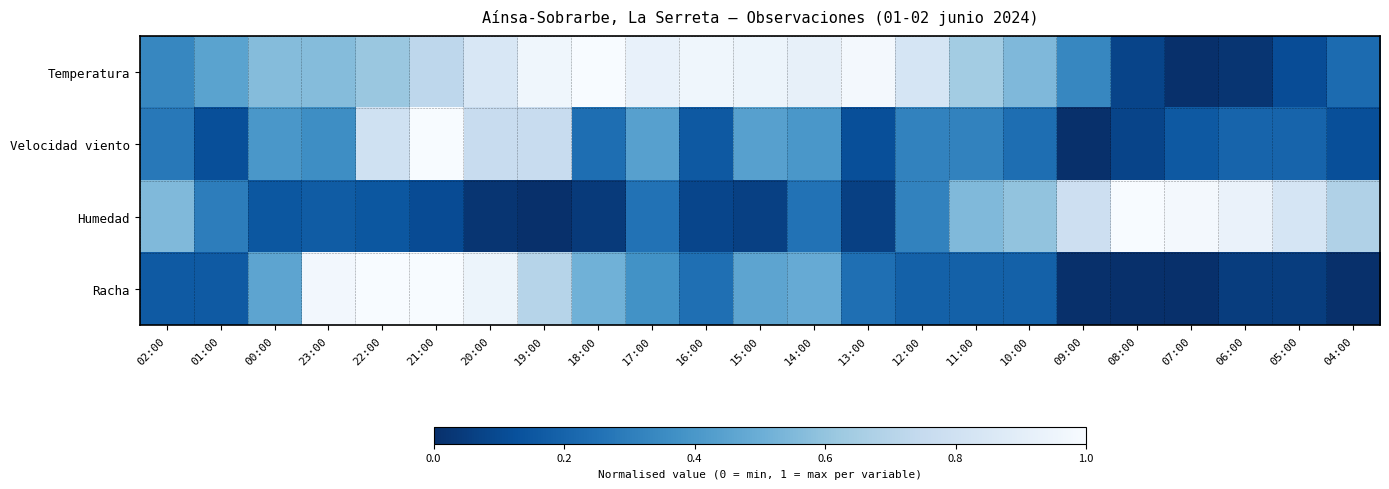

Reading left to right, extract all data points from this chart.

Temperatura: 02:00=0.3	01:00=0.5	00:00=0.6	23:00=0.6	22:00=0.6	21:00=0.7	20:00=0.8	19:00=1.0	18:00=1.0	17:00=0.9	16:00=1.0	15:00=0.9	14:00=0.9	13:00=1.0	12:00=0.8	11:00=0.6	10:00=0.5	09:00=0.3	08:00=0.1	07:00=0.0	06:00=0.0	05:00=0.1	04:00=0.2
Velocidad viento: 02:00=0.3	01:00=0.1	00:00=0.4	23:00=0.4	22:00=0.8	21:00=1.0	20:00=0.8	19:00=0.8	18:00=0.2	17:00=0.4	16:00=0.2	15:00=0.4	14:00=0.4	13:00=0.1	12:00=0.3	11:00=0.3	10:00=0.2	09:00=0.0	08:00=0.1	07:00=0.2	06:00=0.2	05:00=0.2	04:00=0.1
Humedad: 02:00=0.6	01:00=0.3	00:00=0.1	23:00=0.2	22:00=0.1	21:00=0.1	20:00=0.0	19:00=0.0	18:00=0.0	17:00=0.3	16:00=0.1	15:00=0.1	14:00=0.3	13:00=0.1	12:00=0.3	11:00=0.6	10:00=0.6	09:00=0.8	08:00=1.0	07:00=1.0	06:00=0.9	05:00=0.8	04:00=0.7
Racha: 02:00=0.2	01:00=0.2	00:00=0.5	23:00=1.0	22:00=1.0	21:00=1.0	20:00=0.9	19:00=0.7	18:00=0.5	17:00=0.4	16:00=0.2	15:00=0.5	14:00=0.5	13:00=0.2	12:00=0.2	11:00=0.2	10:00=0.2	09:00=0.0	08:00=0.0	07:00=0.0	06:00=0.1	05:00=0.1	04:00=0.0